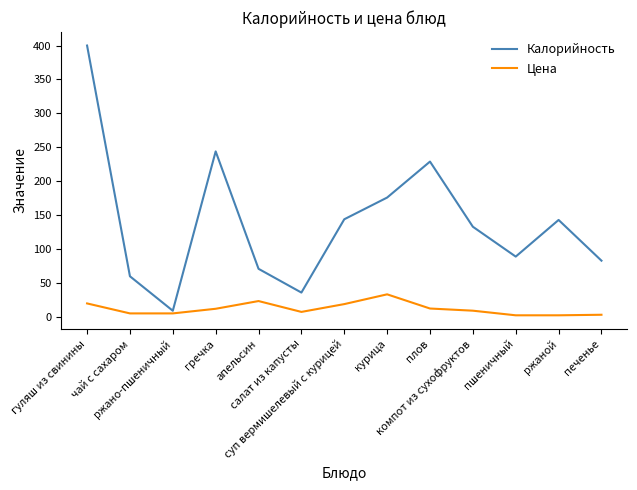

At which label is Калорийность closest to 204?

плов